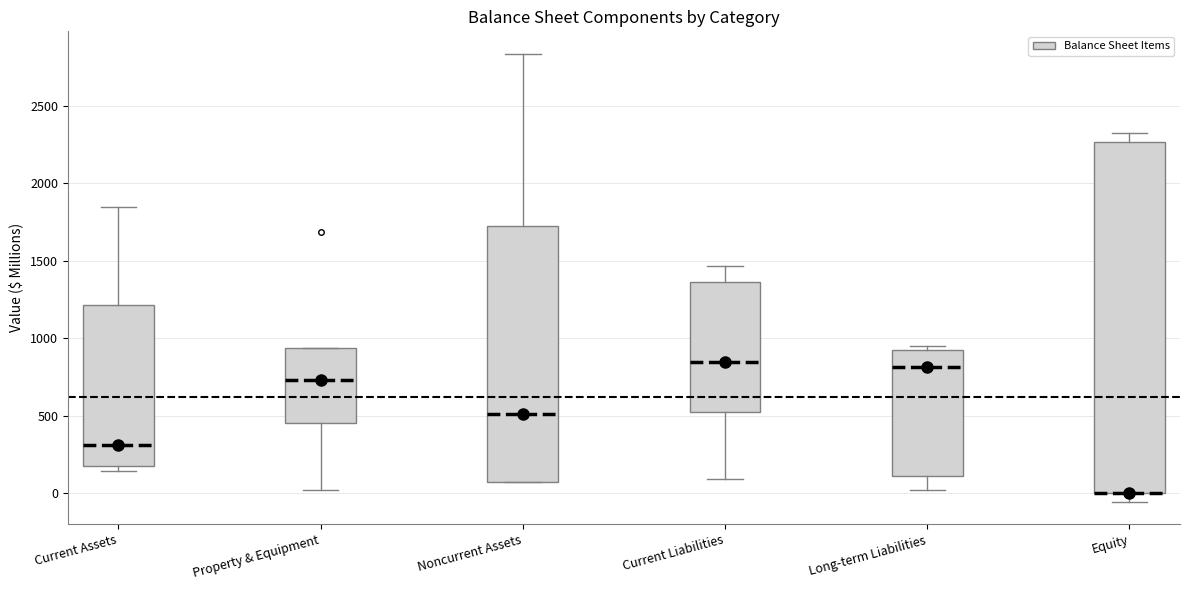

Reading left to right, read every box against the y-axis: the position of its median line, the range the box covers, and the ends of its whiskers. The values are not printed on the chart, so give them approximately, as read against the axis.

Current Assets: median 300, box 150 to 1200, whiskers 150 (just below the box's lower edge) to 1850
Property & Equipment: median 750, box 450 to 950, whiskers 0 to 950
Noncurrent Assets: median 500, box 50 to 1700, whiskers 50 to 2850
Current Liabilities: median 850, box 550 to 1350, whiskers 100 to 1450
Long-term Liabilities: median 800, box 100 to 900, whiskers 0 to 950
Equity: median 0 (drawn on the box's lower edge), box 0 to 2250, whiskers -50 to 2300